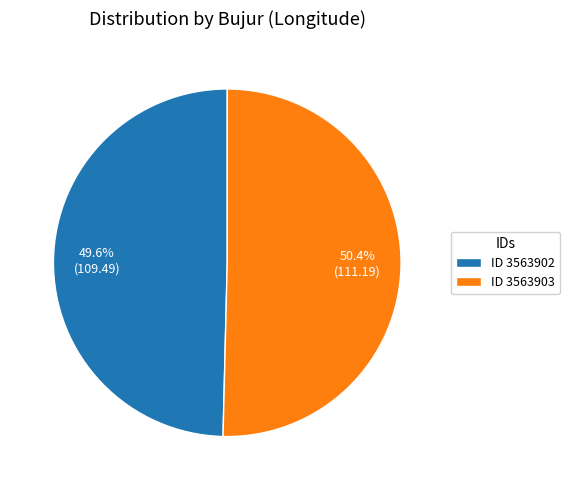

Rank the categories by value from highest to lowest.

ID 3563903, ID 3563902